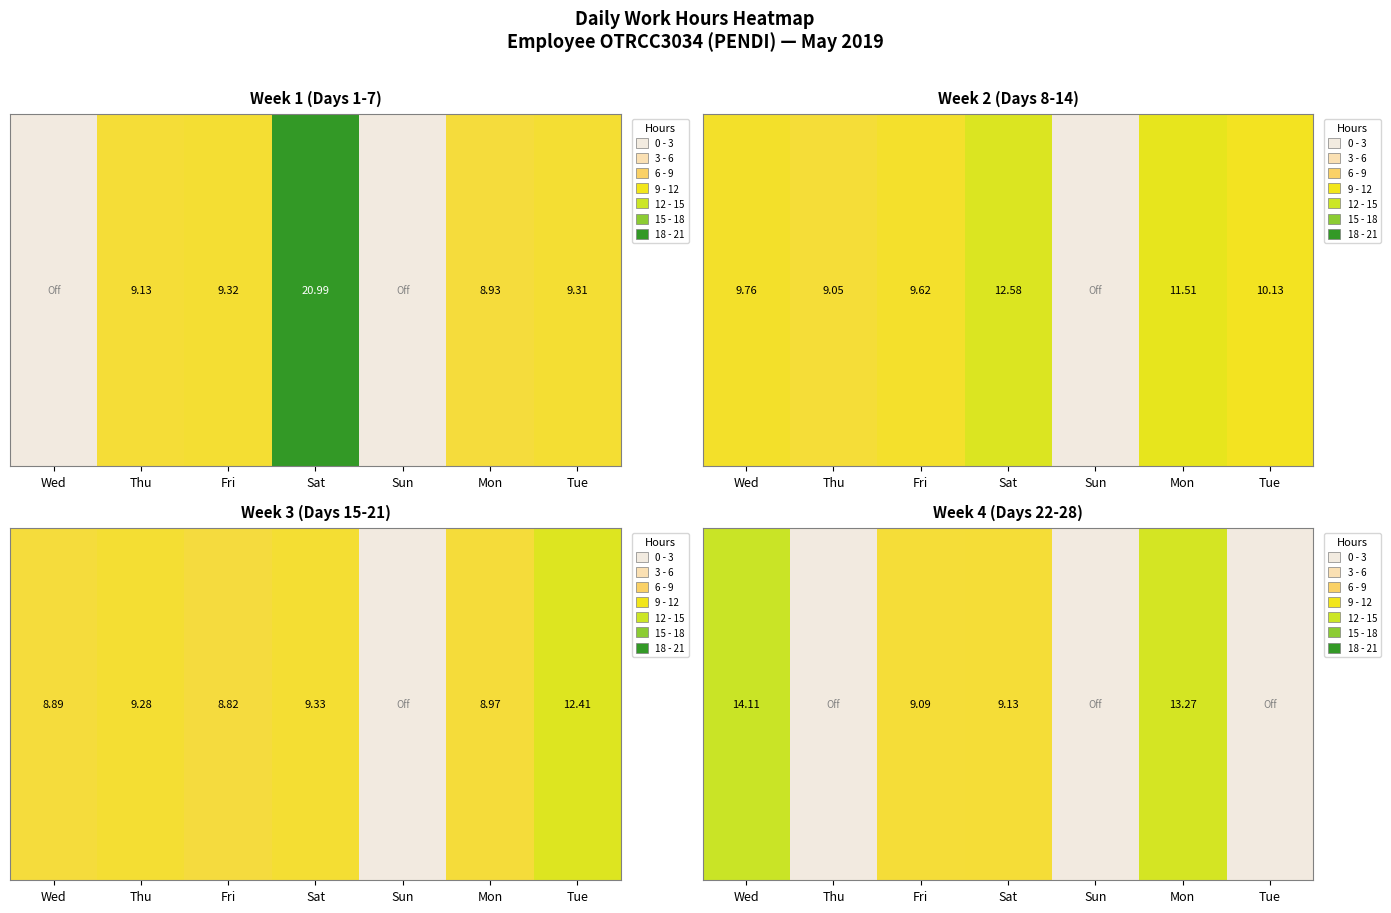

How many data points are less than 9?

3